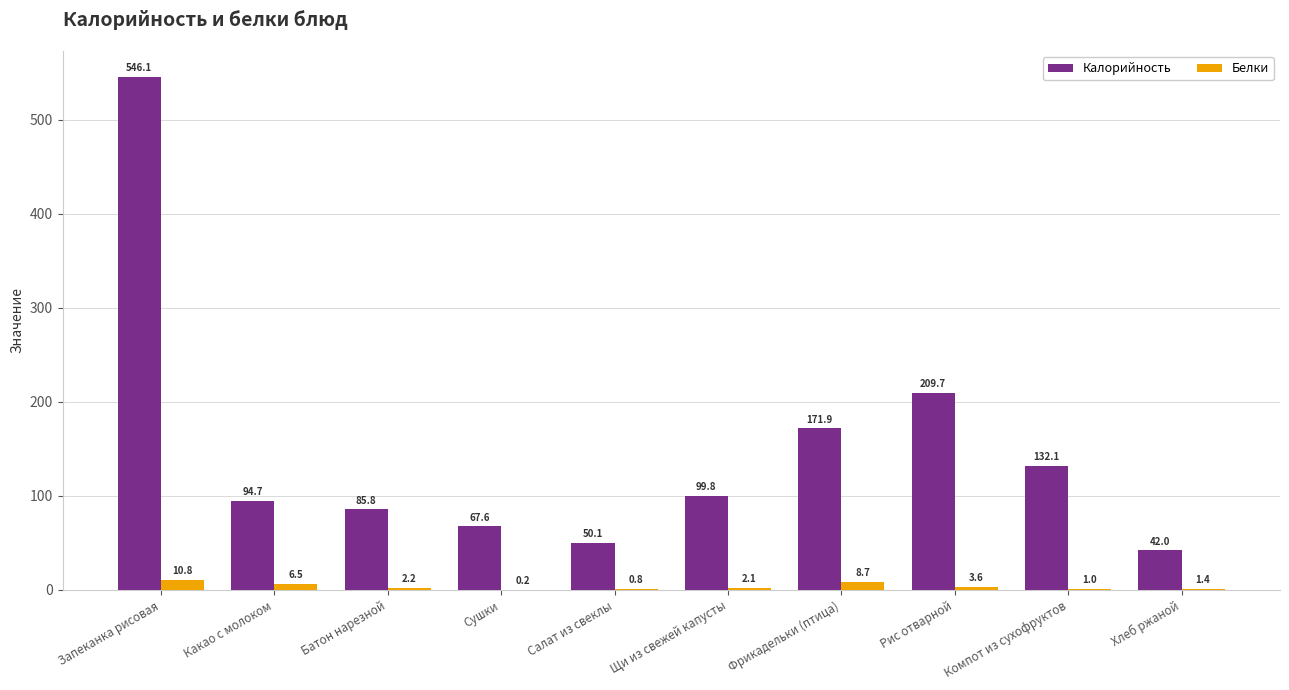

What is the total value across all series at Хлеб ржаной?

43.4